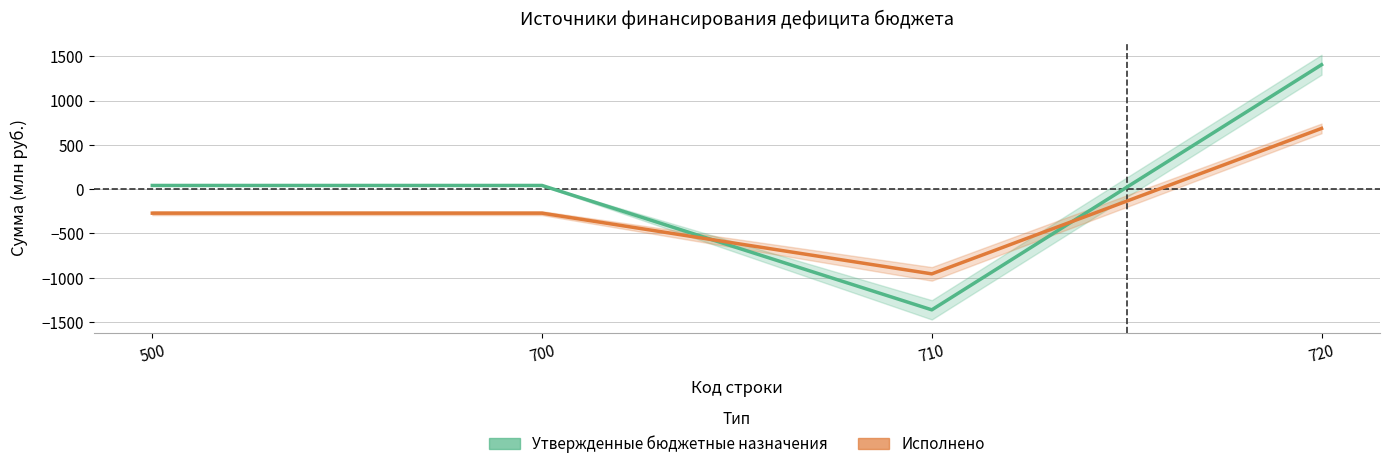

What is the value of the Исполнено point at the 4th from the left?

685.4